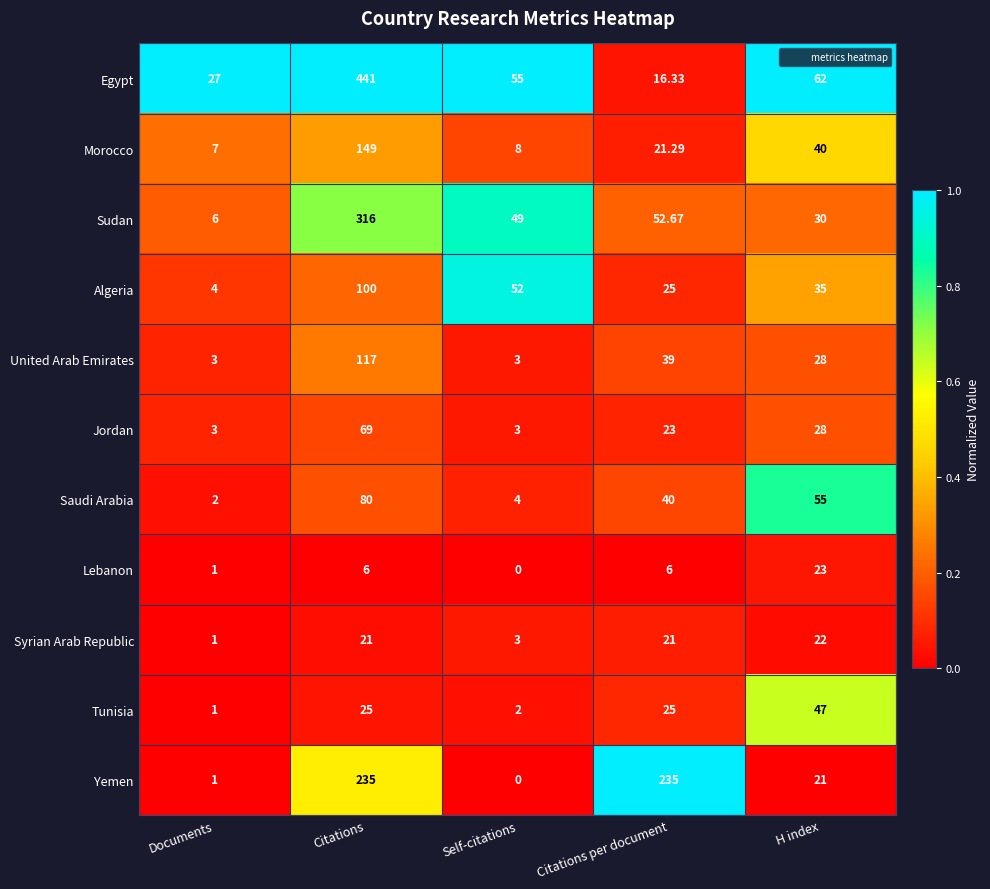

Where does the Algeria series first go above 35?

Citations